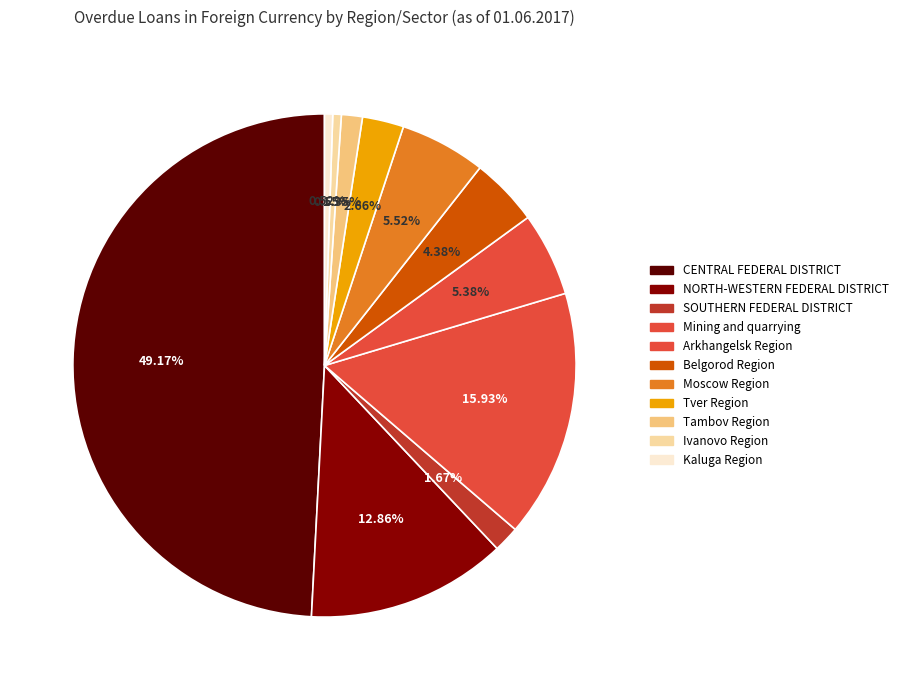

What portion of the pie excludes CENTRAL FEDERAL DISTRICT?

50.8%